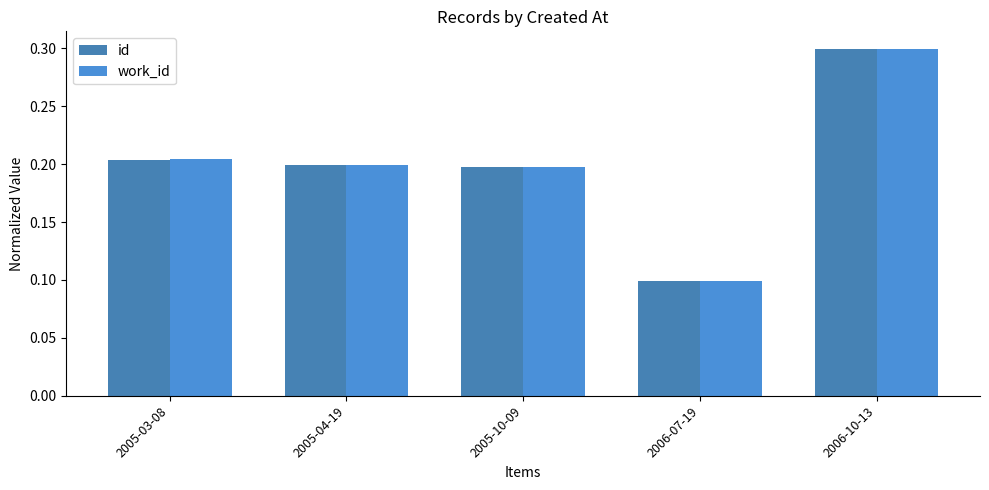

Between 2005-10-09 and 2005-03-08, which is larger?

2005-03-08